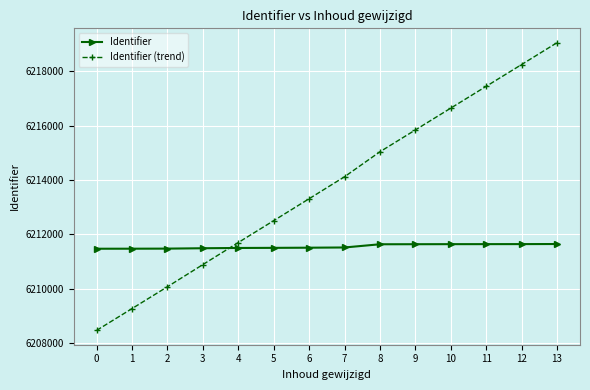

Between 7 and 12, which series saw the biggest shift?

Identifier (trend)